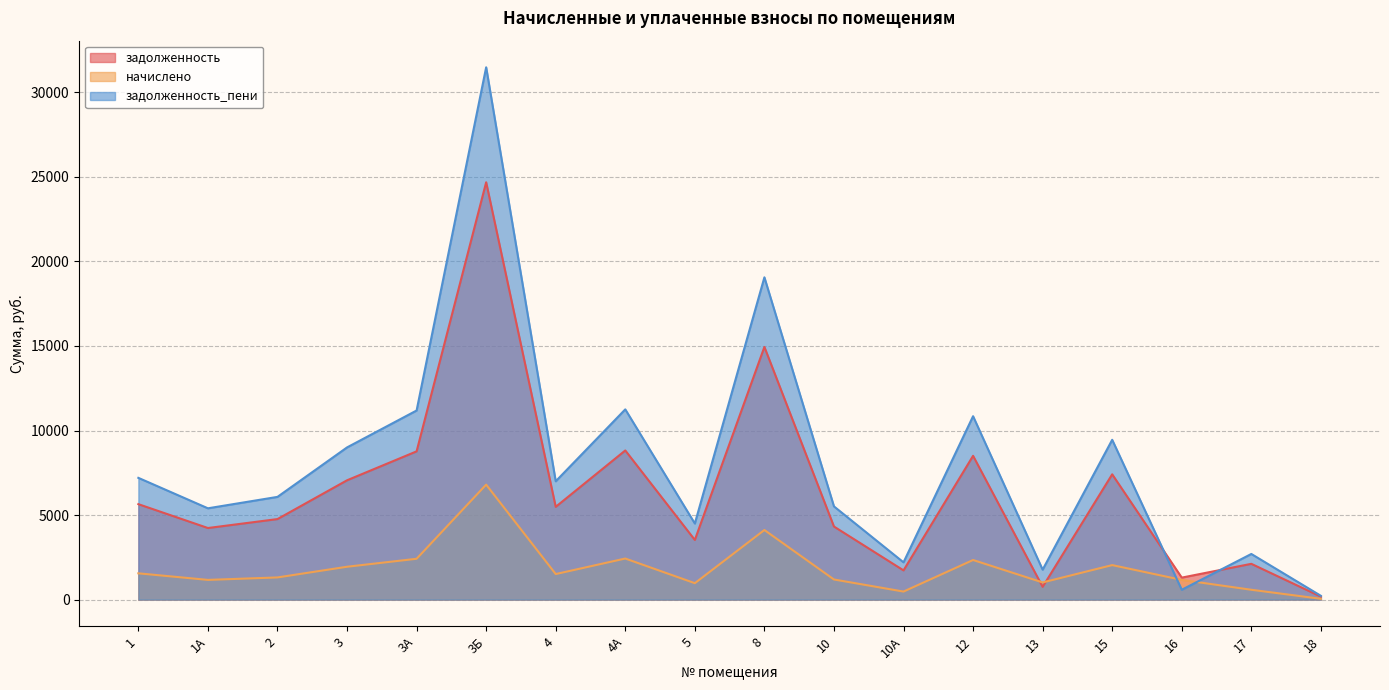

Reading left to right, transcribe all the data shown in this chart.

задолженность: 1=5644.8	1А=4233.6	2=4762.8	3=7056.0	3А=8767.1	3Б=24678.4	4=5486.0	4А=8820.0	5=3528.0	8=14941.1	10=4321.8	10А=1728.7	12=8502.5	13=755.0	15=7408.8	16=1300.8	17=2116.8	18=176.4
начислено: 1=1555.2	1А=1166.4	2=1312.2	3=1944.0	3А=2415.4	3Б=6799.1	4=1511.5	4А=2430.0	5=972.0	8=4116.4	10=1190.7	10А=476.3	12=2342.5	13=1015.7	15=2041.2	16=1166.4	17=583.2	18=48.6
задолженность_пени: 1=7200.0	1А=5400.0	2=6075.0	3=9000.0	3А=11182.5	3Б=31477.5	4=6997.5	4А=11250.0	5=4500.0	8=19057.5	10=5512.5	10А=2205.0	12=10845.0	13=1770.8	15=9450.0	16=583.2	17=2700.0	18=225.0